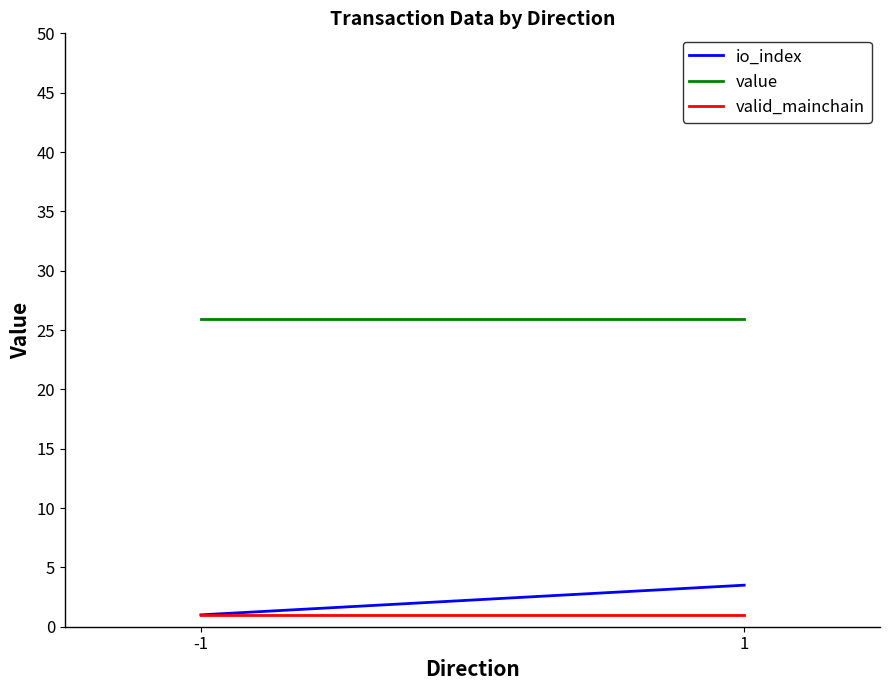

List the labels in order of valid_mainchain value, smallest first.

-1, 1